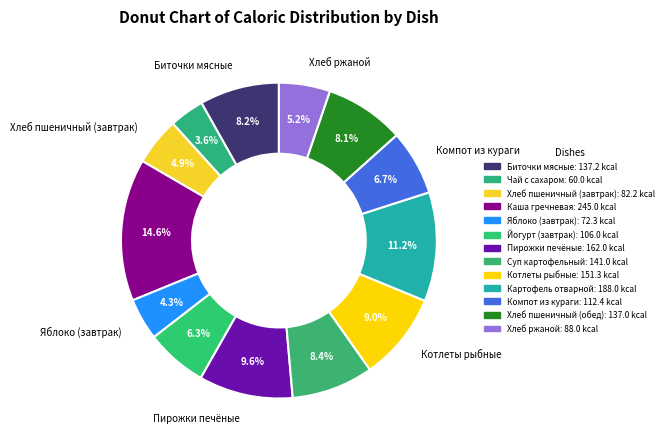

Rank the categories by value from lowest to highest.

Чай с сахаром, Яблоко (завтрак), Хлеб пшеничный (завтрак), Хлеб ржаной, Йогурт (завтрак), Компот из кураги, Хлеб пшеничный (обед), Биточки мясные, Суп картофельный, Котлеты рыбные, Пирожки печёные, Картофель отварной, Каша гречневая